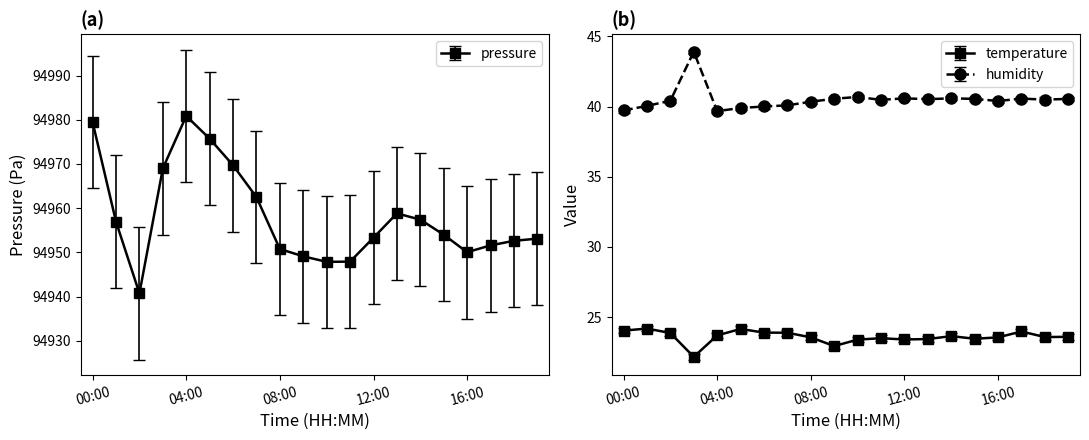

How many values in the humidity series are below 40?

3